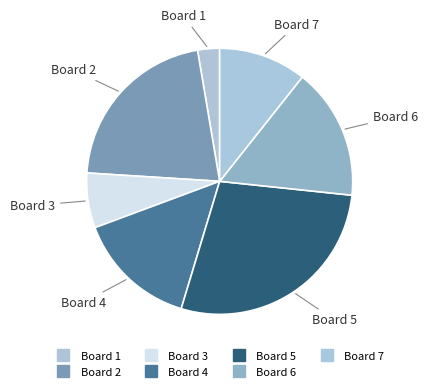

How many segments does this pie chart have?

7